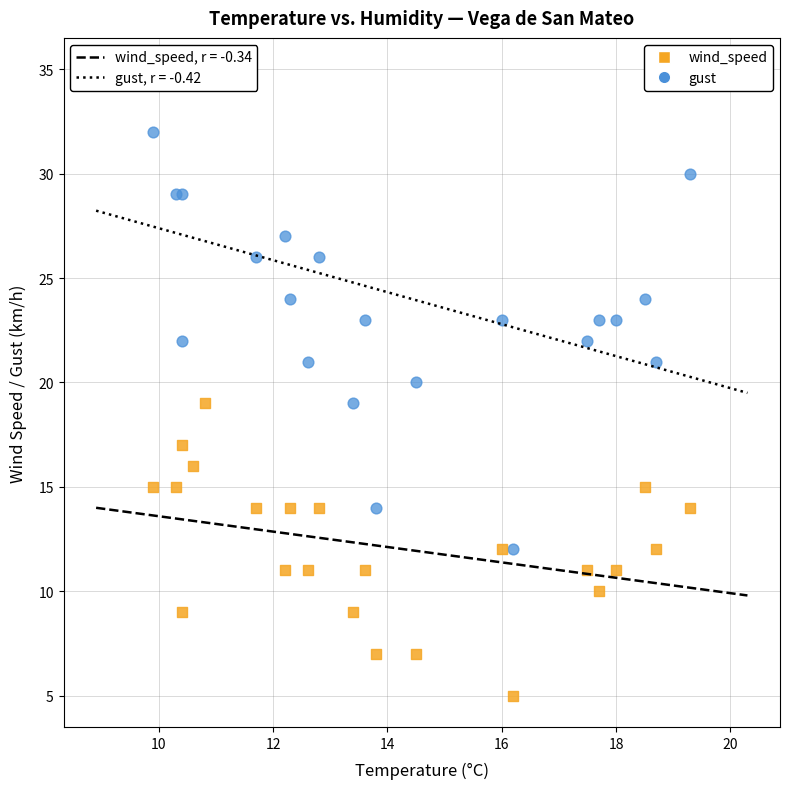

Which series contains the lowest Y value?

wind_speed